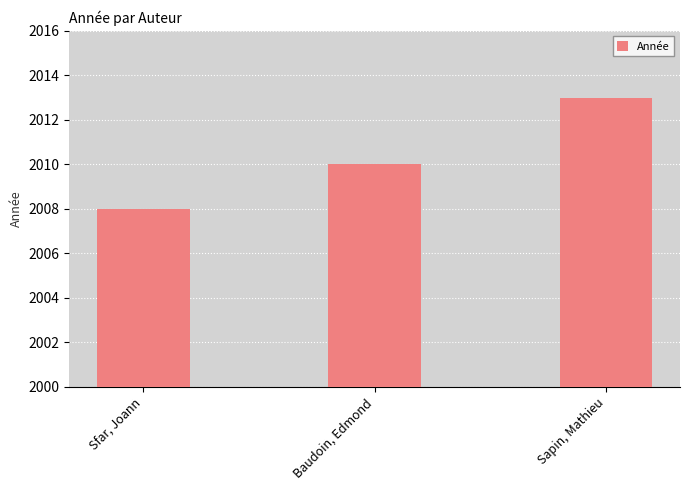

What is the ratio of the value at Baudoin, Edmond to the value at Sapin, Mathieu?

1.0